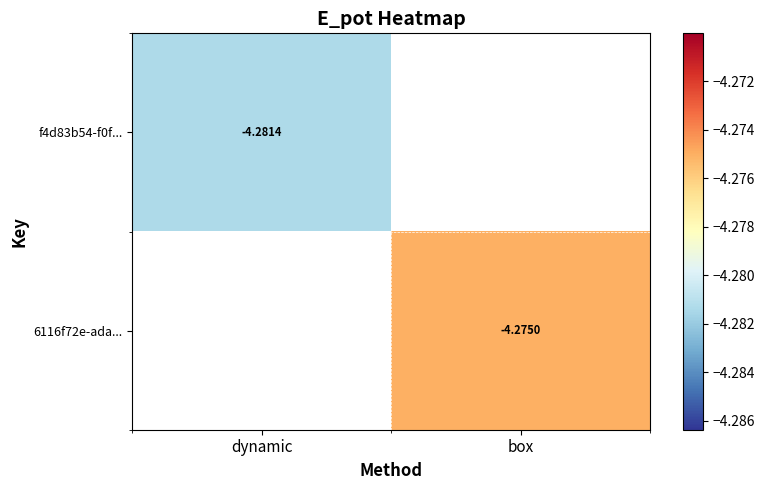

The f4d83b54-f0f... series shows -1.6 at dynamic. True or false?

False